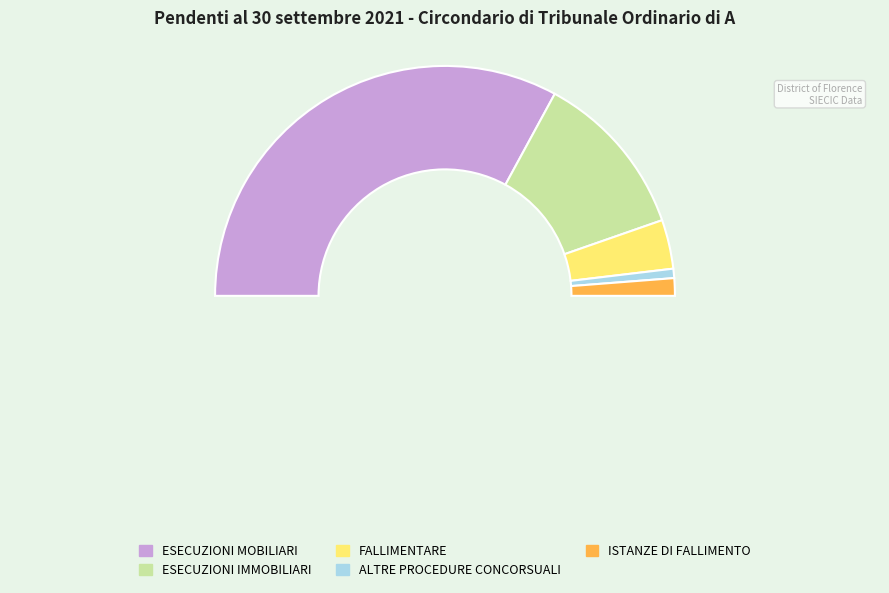

Which slice is the smallest?

ALTRE PROCEDURE CONCORSUALI